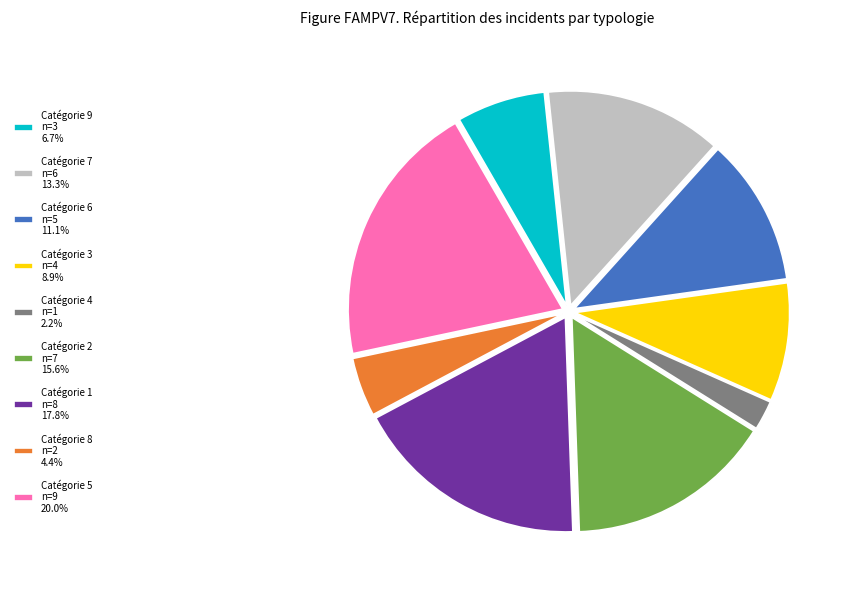

Is there any slice that represents more than half of the pie?

No